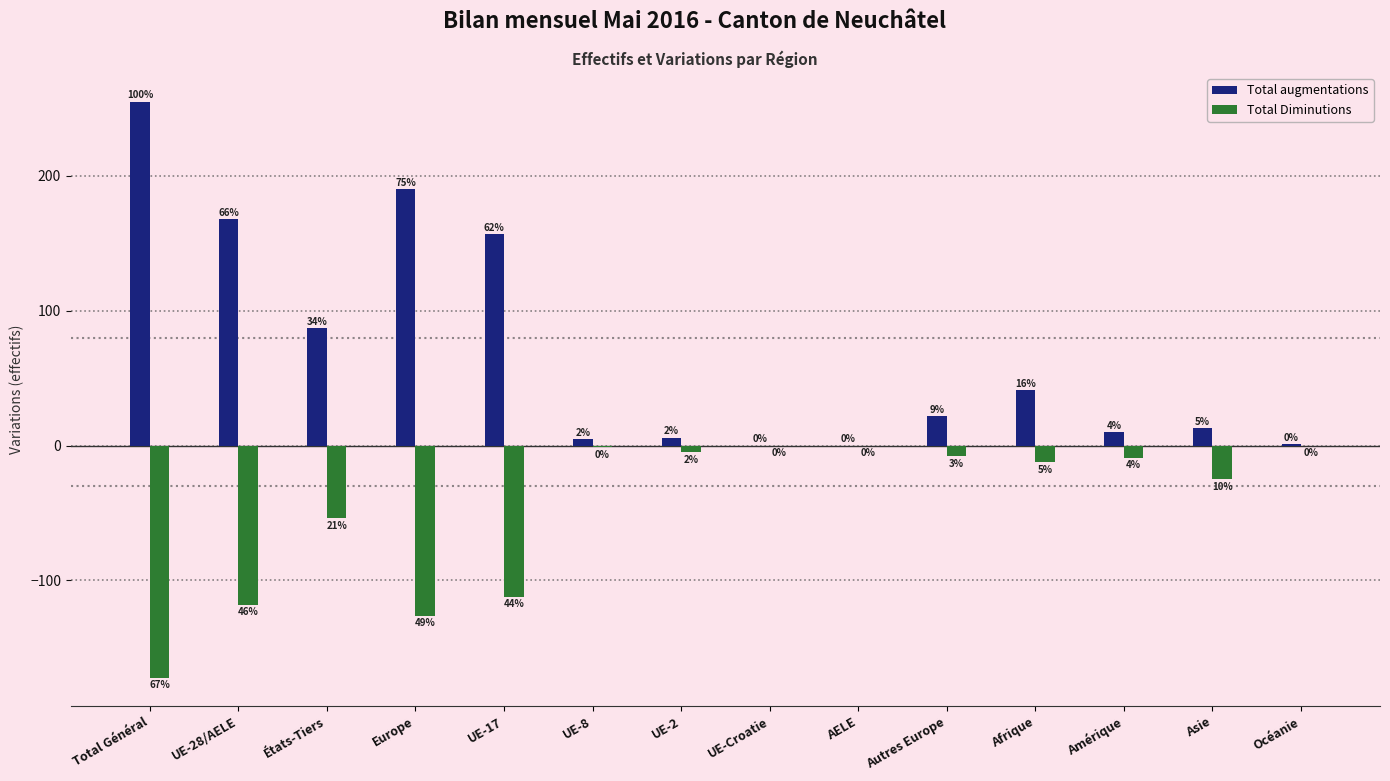

What are all the series names shown in the legend?

Total augmentations, Total Diminutions